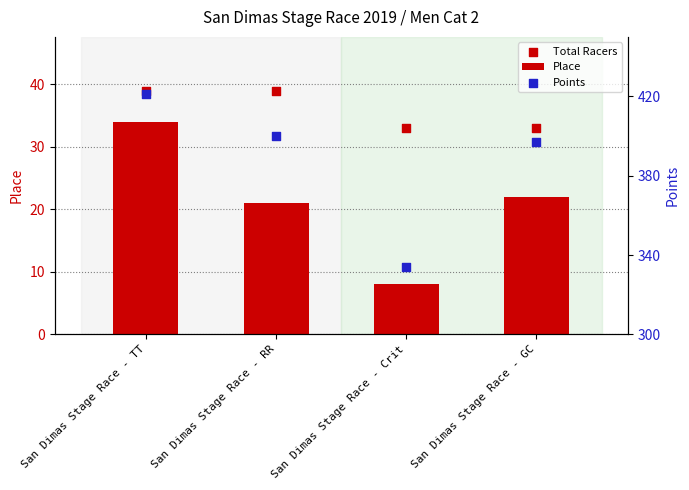

Which series reaches the maximum Y coordinate?

Points